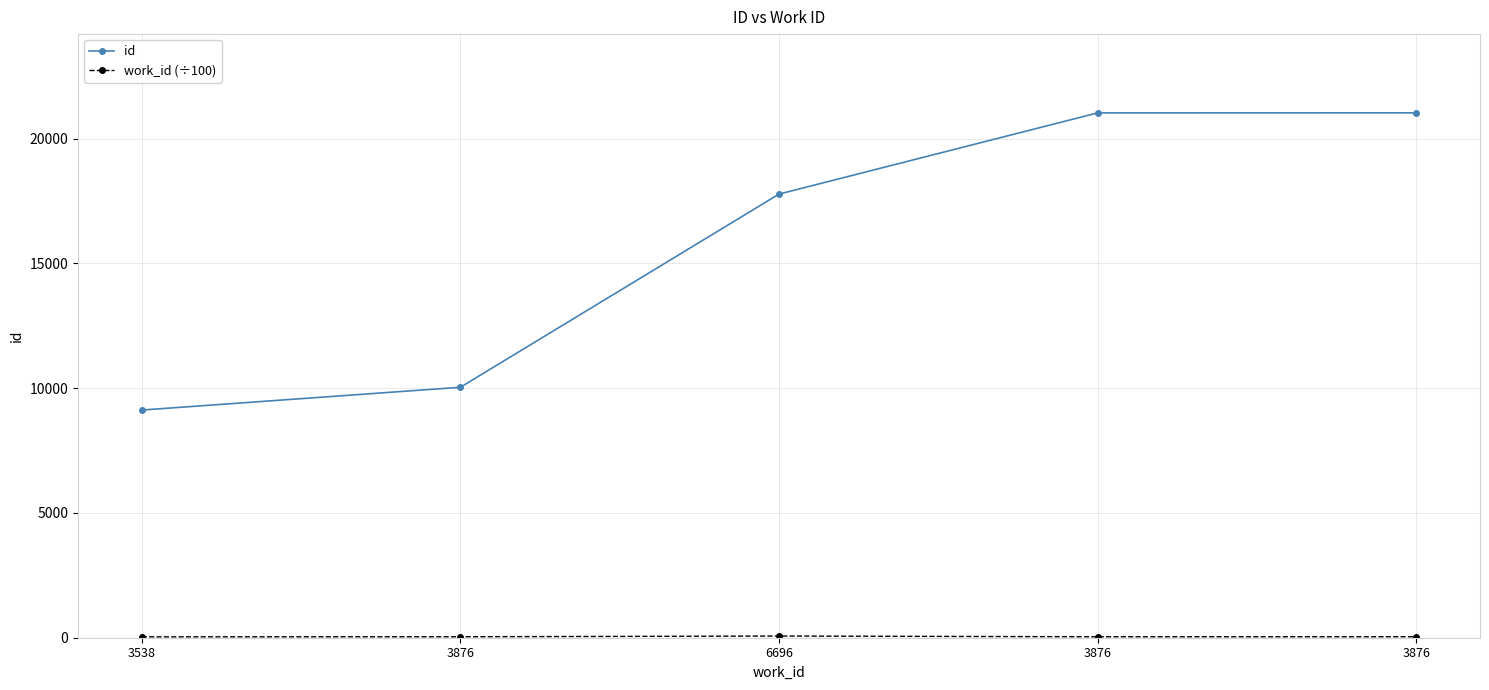

Count the number of data series in this chart.

2